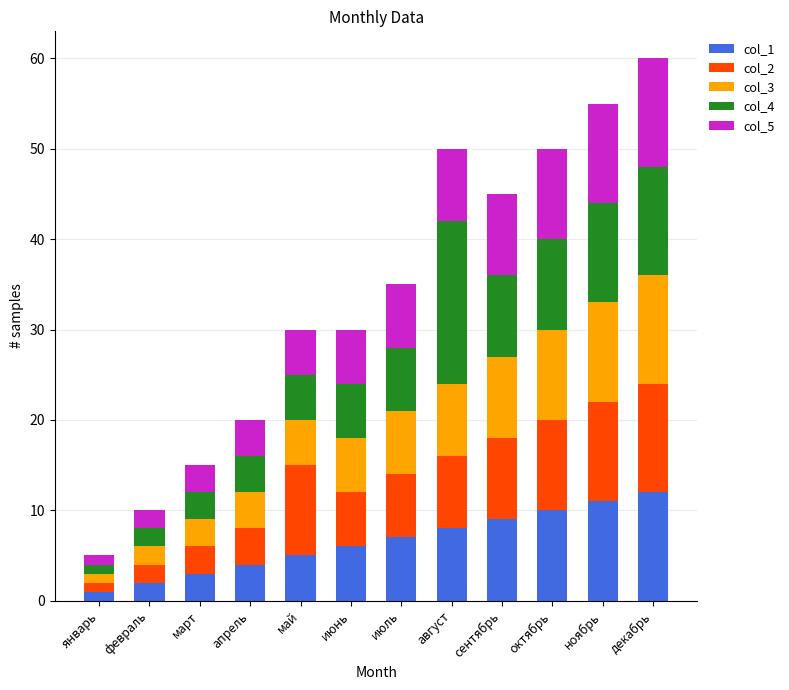

The col_1 series shows 2 at февраль. True or false?

True